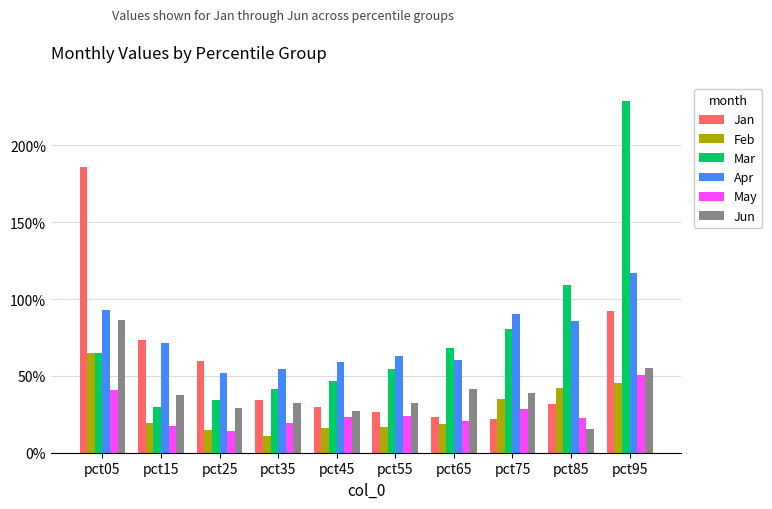

Which series has the largest total across all categories?

Mar